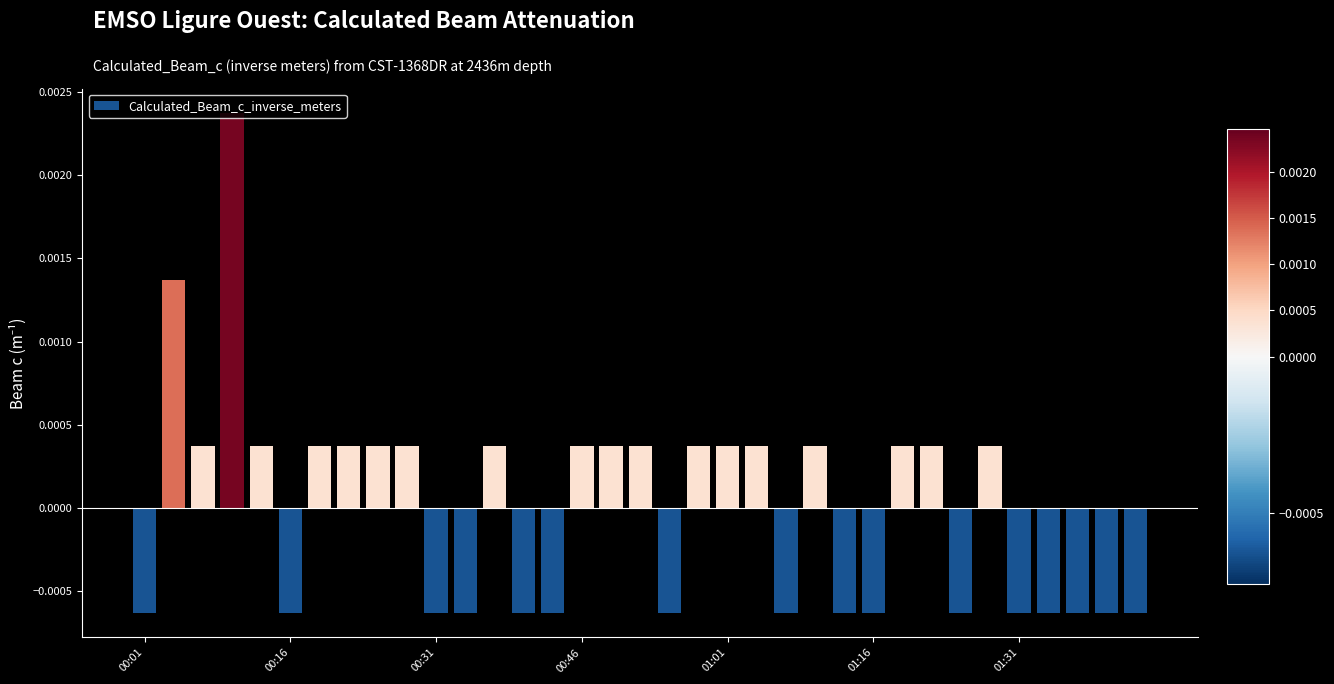

How many values are between 0 and 1?

19